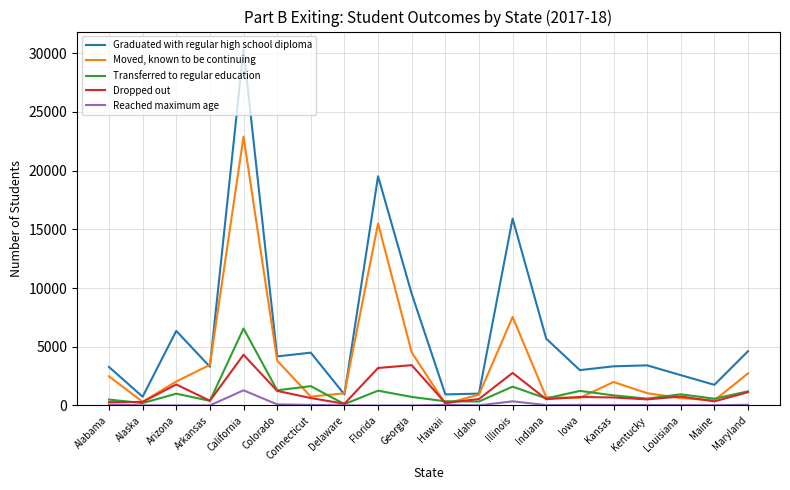

At how many categories does at least one series exceed 6890?

4